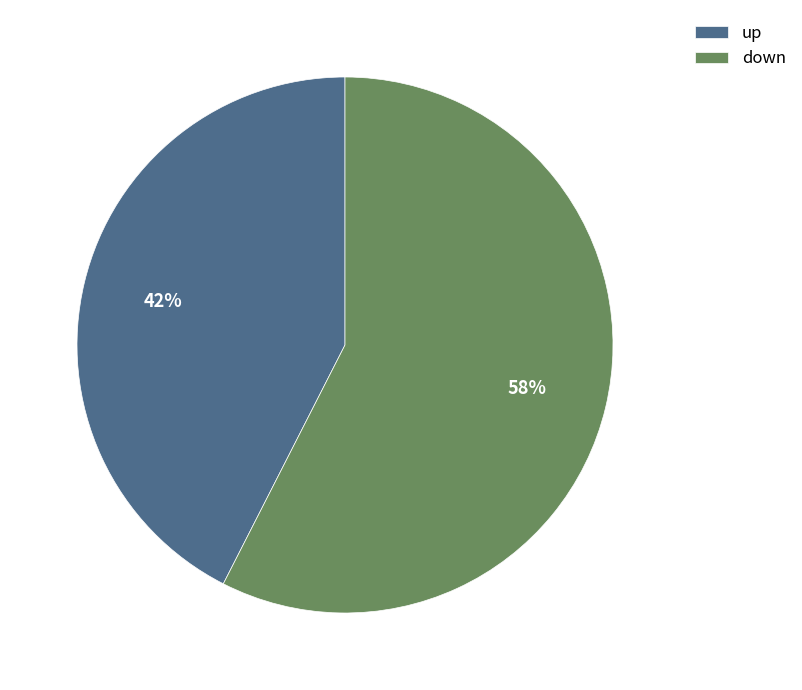

Between up and down, which is larger?

down